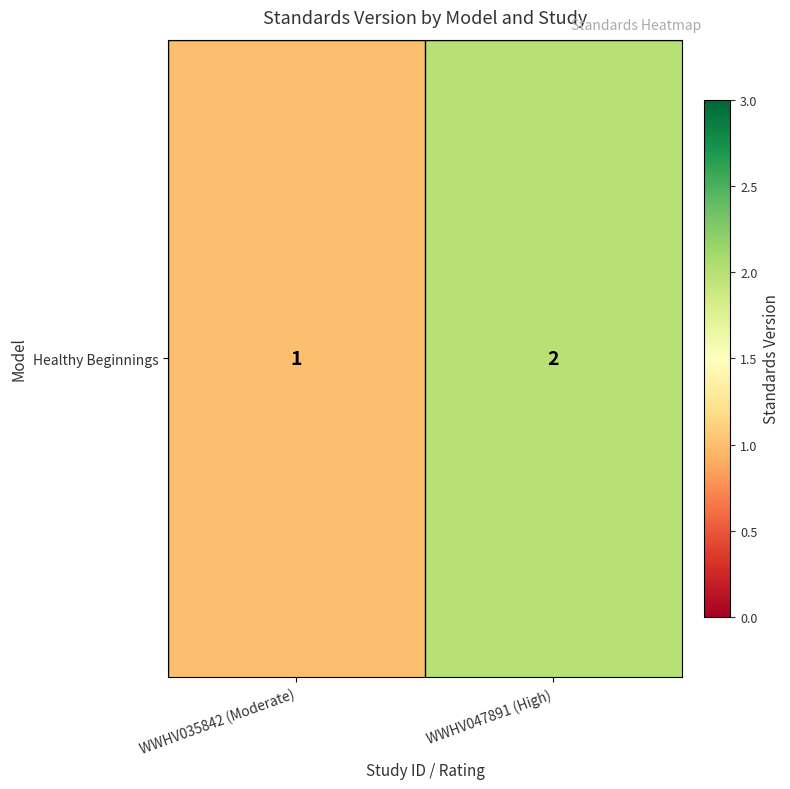

List the labels in order of value, smallest first.

WWHV035842 (Moderate), WWHV047891 (High)